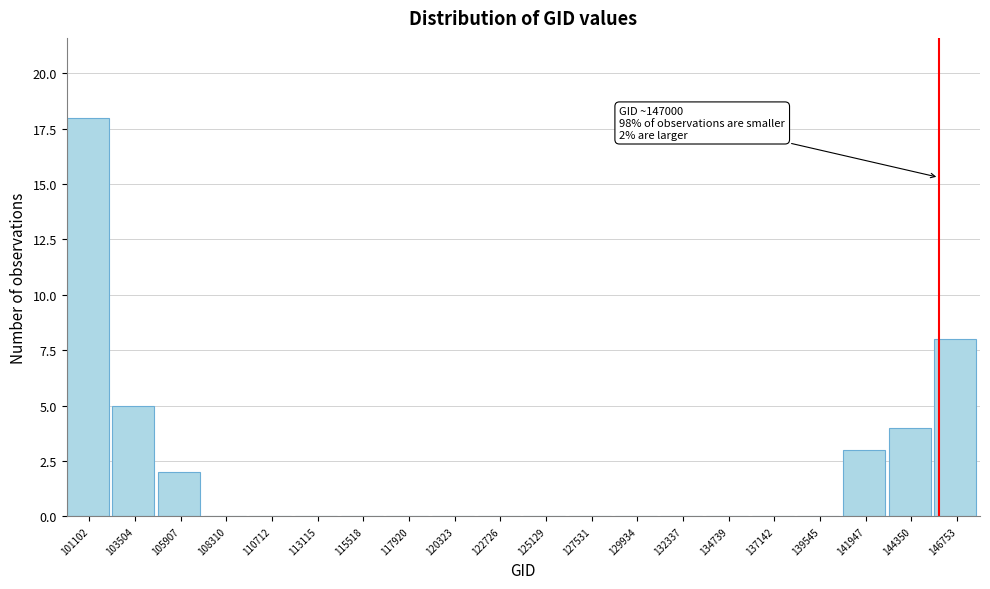

Reading right to left, what are all the values shown in this chart?

146753=8	144350=4	141947=3	139545=0	137142=0	134739=0	132337=0	129934=0	127531=0	125129=0	122726=0	120323=0	117920=0	115518=0	113115=0	110712=0	108310=0	105907=2	103504=5	101102=18